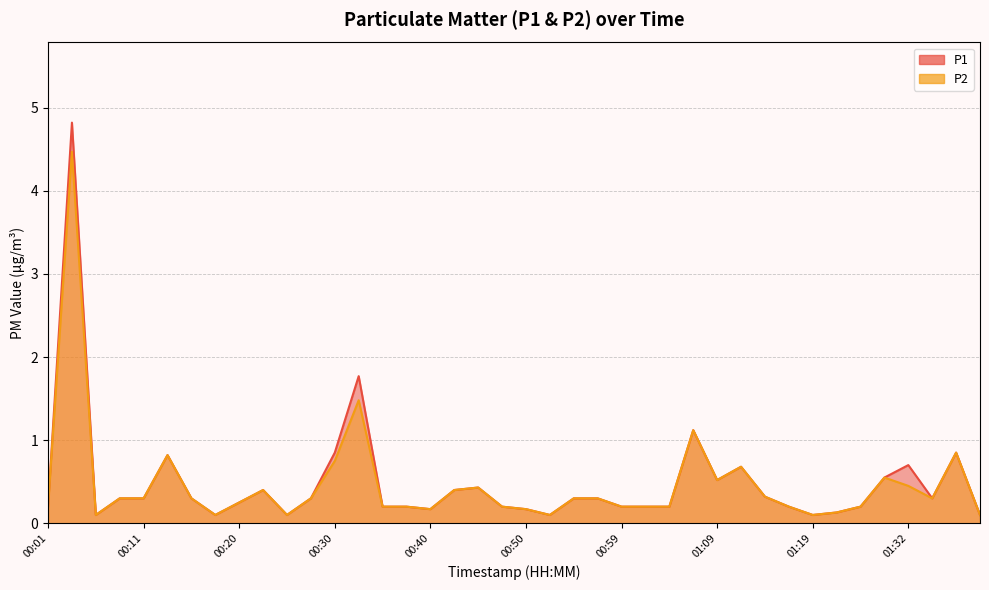

Between 00:40 and 00:11, which is larger?

00:11